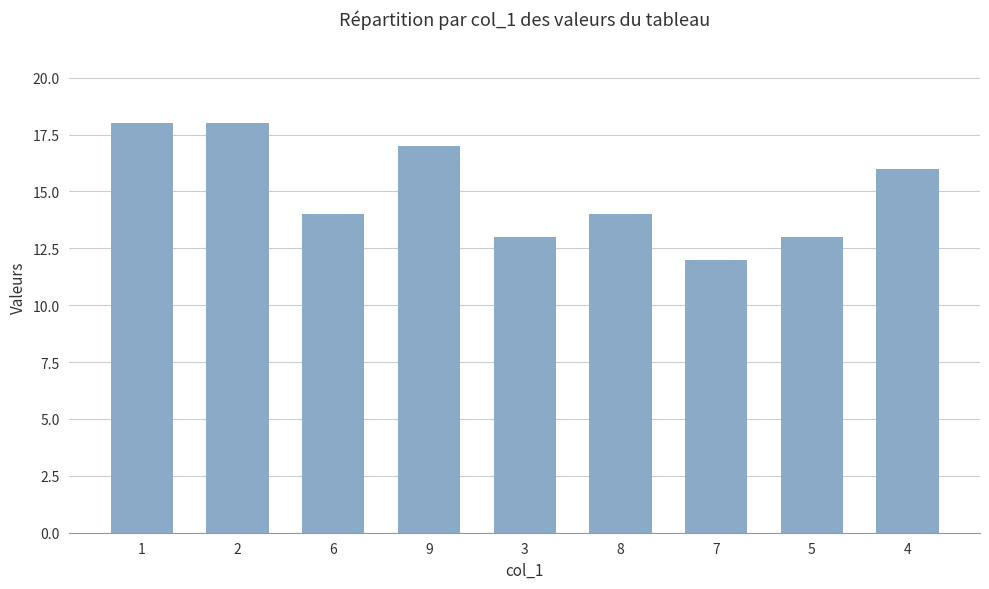

The value at 2 is 10. True or false?

False